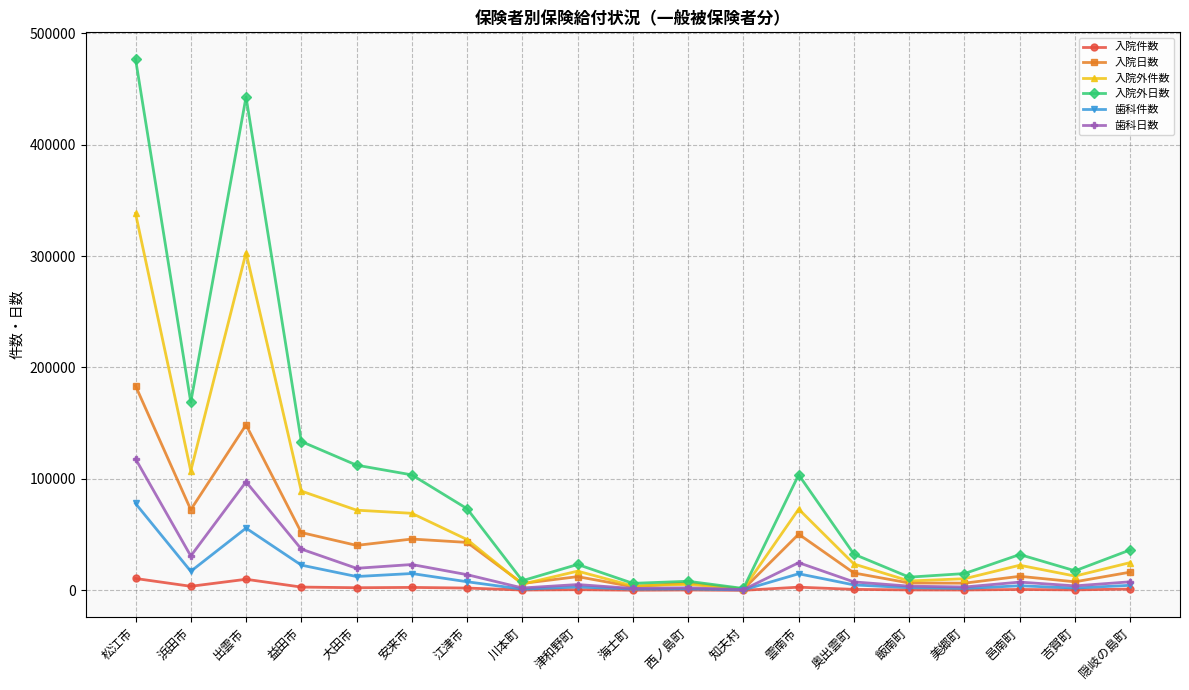

At which category does the chart reach its peak across all series?

松江市